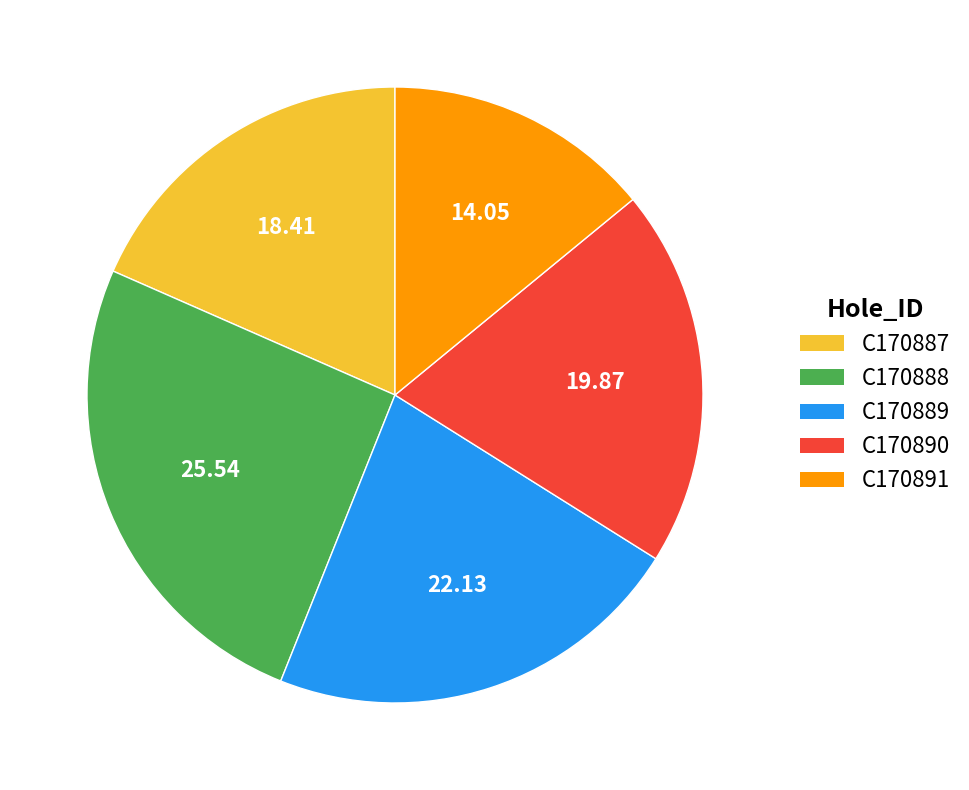

Is C170889 the majority of the pie?

No